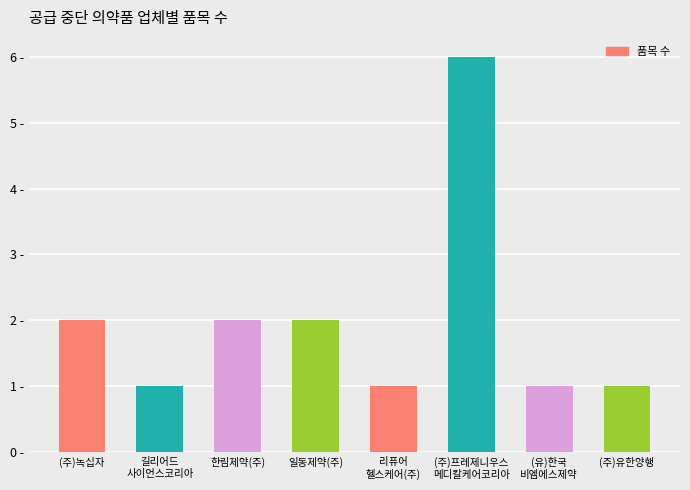

Does the chart contain any negative values?

No